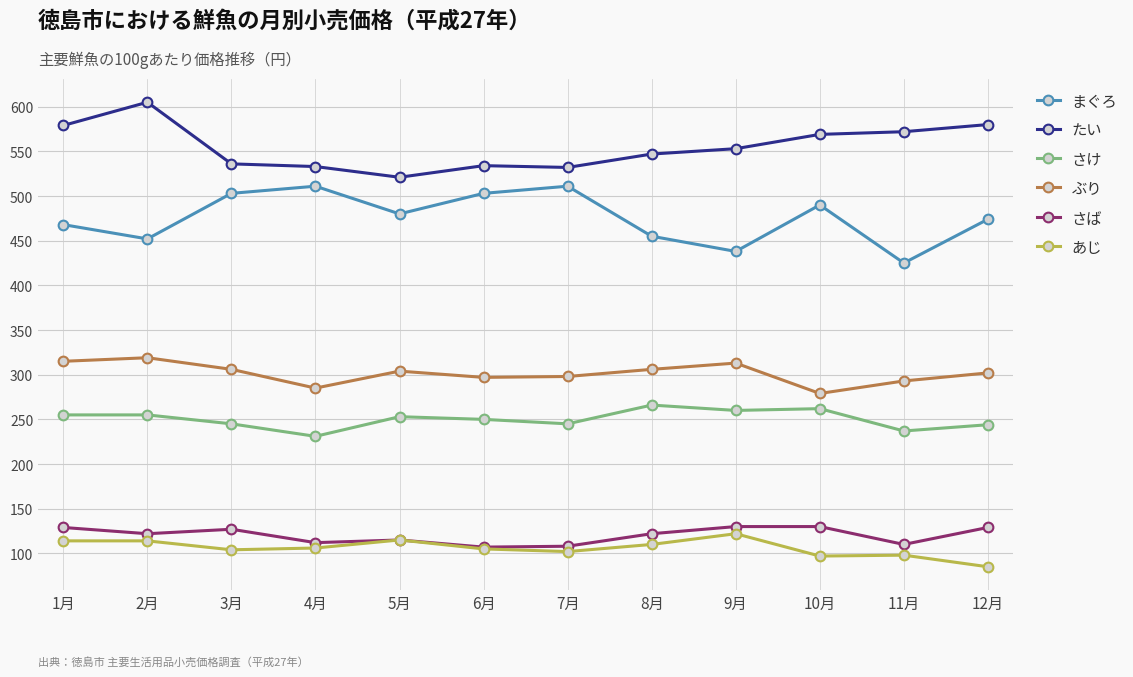

Rank the series at 3月 from lowest to highest value.

あじ, さば, さけ, ぶり, まぐろ, たい